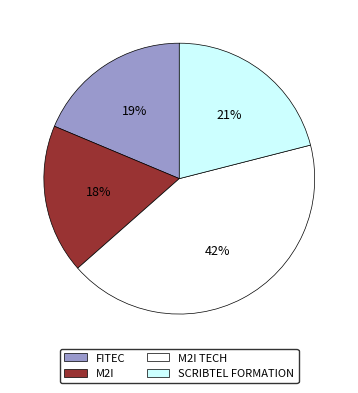

Rank the categories by value from lowest to highest.

M2I, FITEC, SCRIBTEL FORMATION, M2I TECH